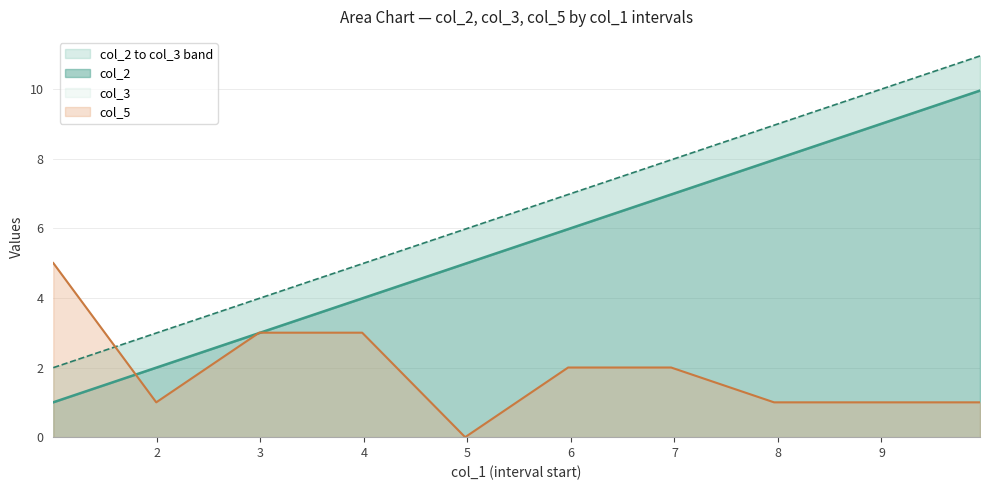

Reading right to left, transcribe all the data shown in this chart.

col_2: 9.9515=10.0	8.957=9.0	7.9625=8.0	6.968=7.0	5.9735=6.0	4.979=5.0	3.9845=4.0	2.99=3.0	1.9955=2.0	1.001=1.0
col_3: 9.9515=10.9	8.957=10.0	7.9625=9.0	6.968=8.0	5.9735=7.0	4.979=6.0	3.9845=5.0	2.99=4.0	1.9955=3.0	1.001=2.0
col_5: 9.9515=1.0	8.957=1.0	7.9625=1.0	6.968=2.0	5.9735=2.0	4.979=0.0	3.9845=3.0	2.99=3.0	1.9955=1.0	1.001=5.0